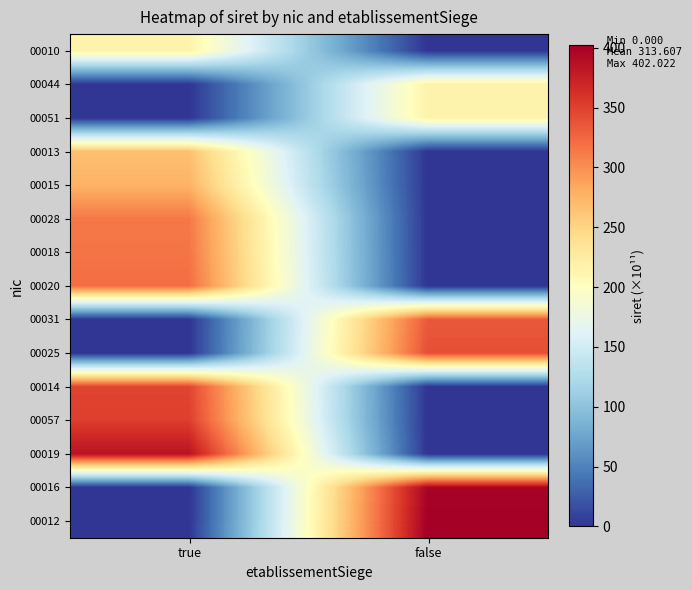

Reading right to left, extract all data points from this chart.

00010: false=0.0	true=216.5
00044: false=216.5	true=0.0
00051: false=216.5	true=0.0
00013: false=0.0	true=266.5
00015: false=0.0	true=276.5
00028: false=0.0	true=313.9
00018: false=0.0	true=316.5
00020: false=0.0	true=321.0
00031: false=334.5	true=0.0
00025: false=340.4	true=0.0
00014: false=0.0	true=347.7
00057: false=0.0	true=351.8
00019: false=0.0	true=385.3
00016: false=398.4	true=0.0
00012: false=402.0	true=0.0